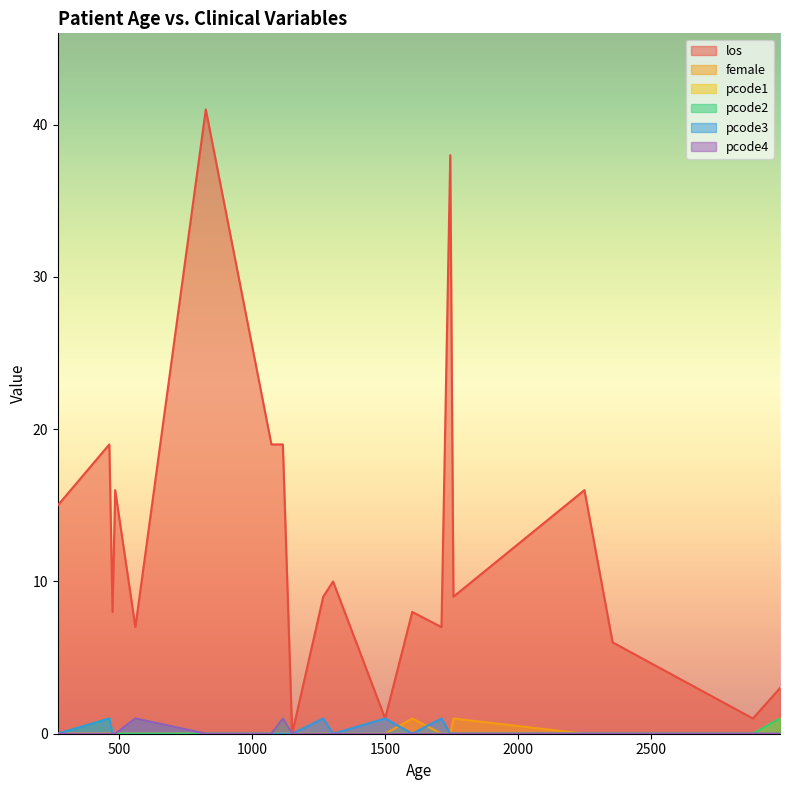

At which label is pcode3 closest to 0?

474